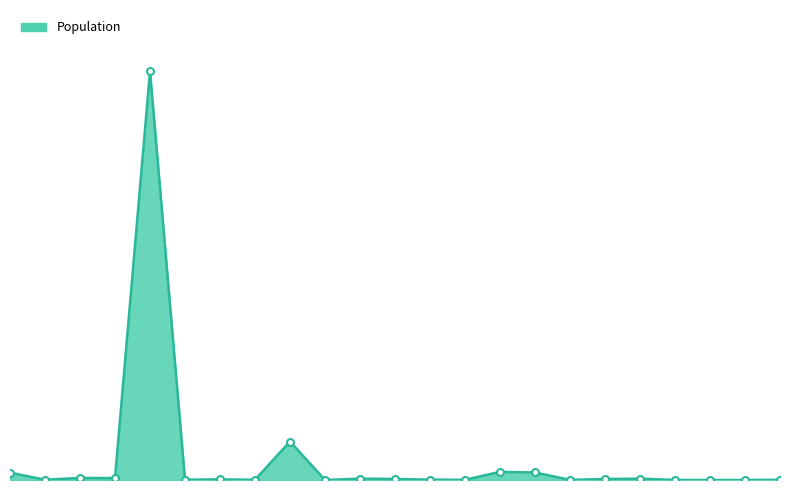

Is this an area chart (filled region under the line)?

Yes